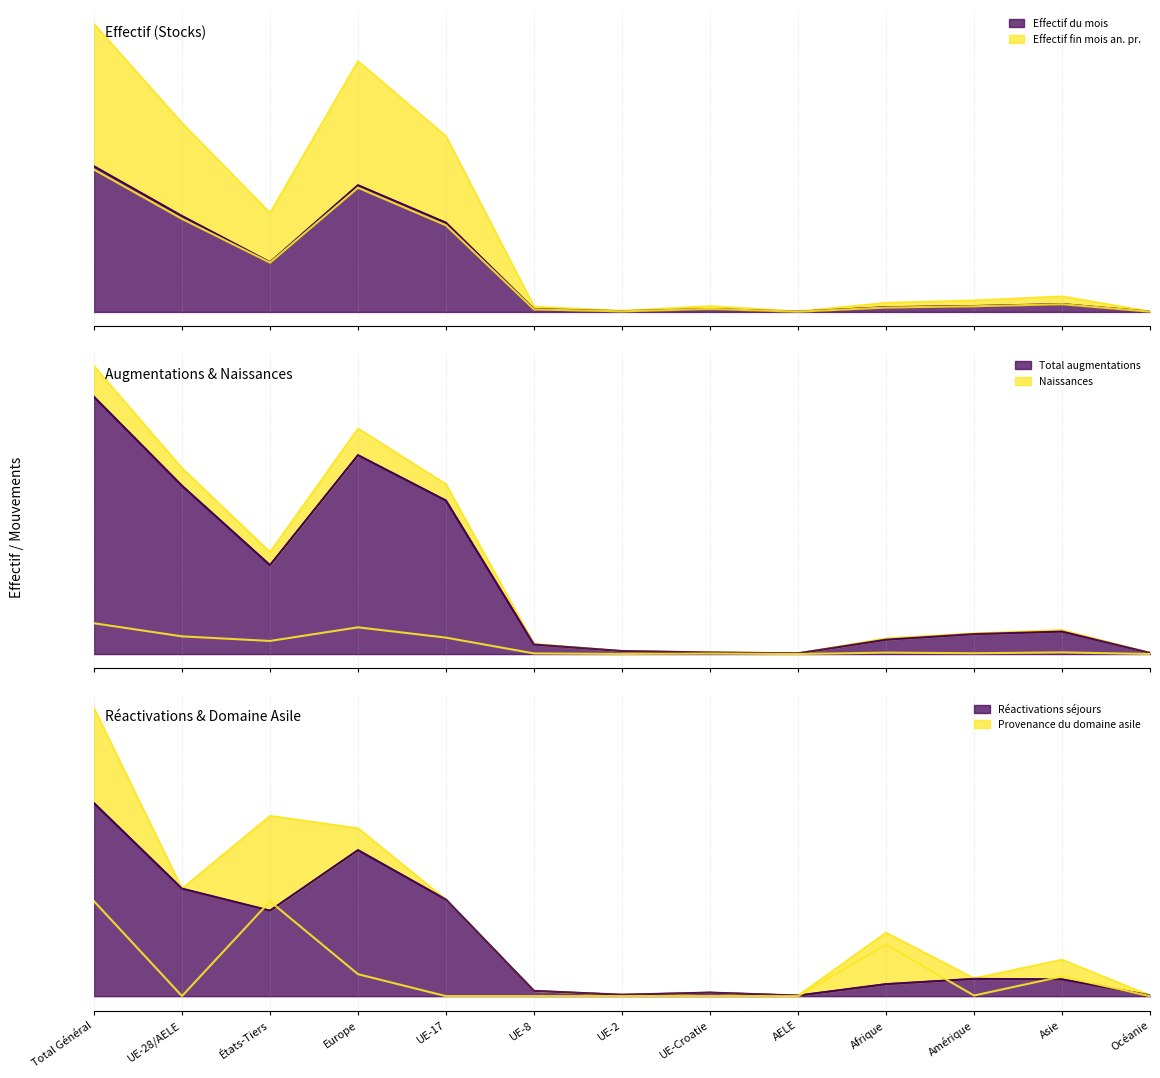

What is the label of the 1st point from the right?

Océanie